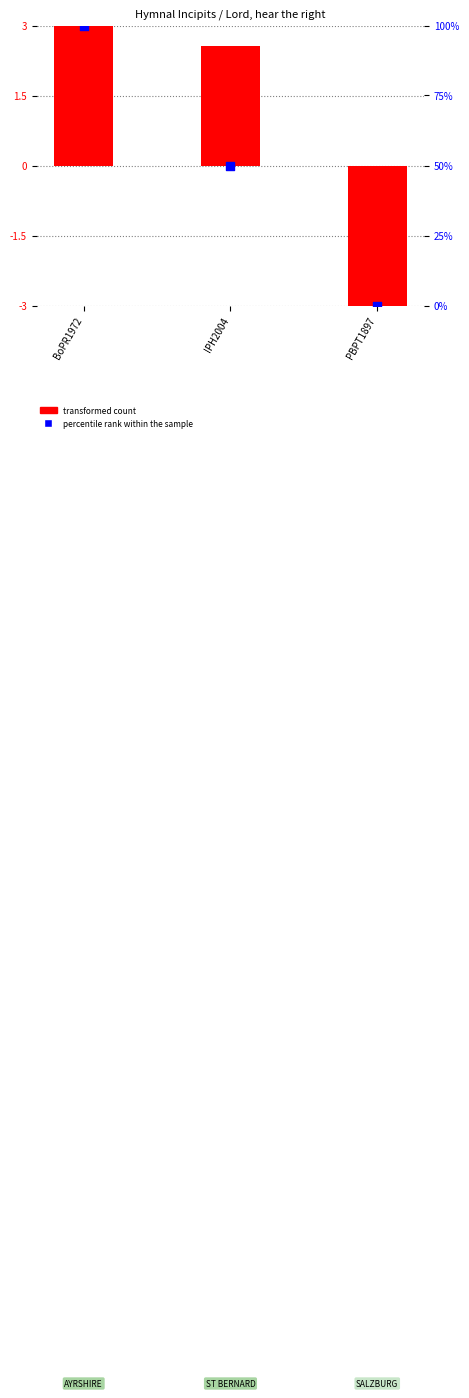

What is the change in value from BoPR1972 to PBPT1897?

-100